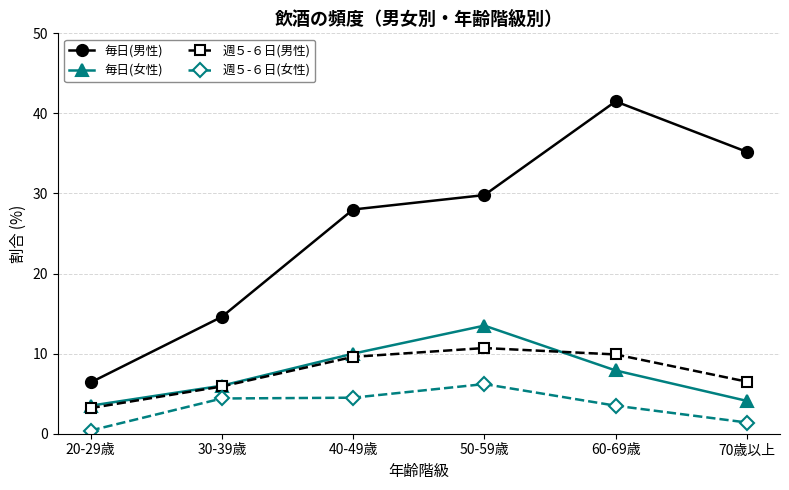

How many series are shown in this chart?

4